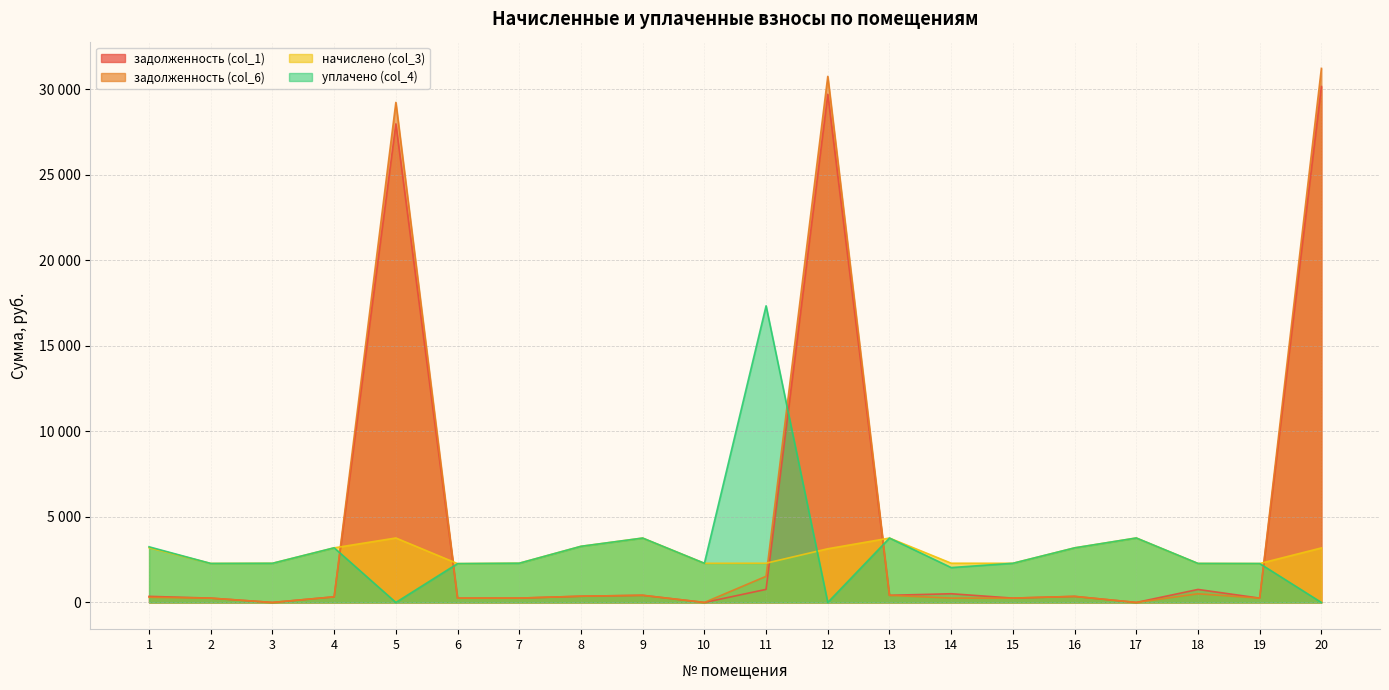

What is the greatest value displayed?

31213.5